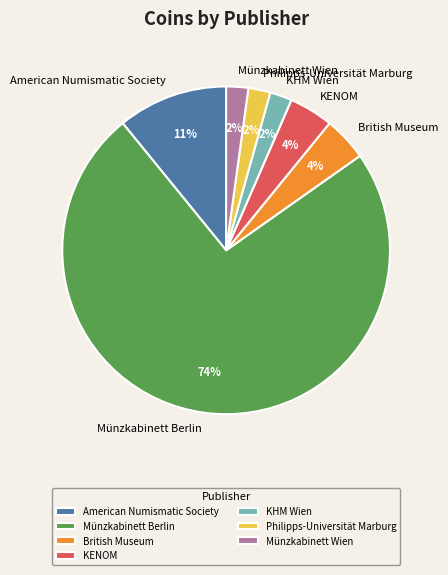

To the nearest percent, what is the difference between the KENOM and KHM Wien slice percentages?

2%